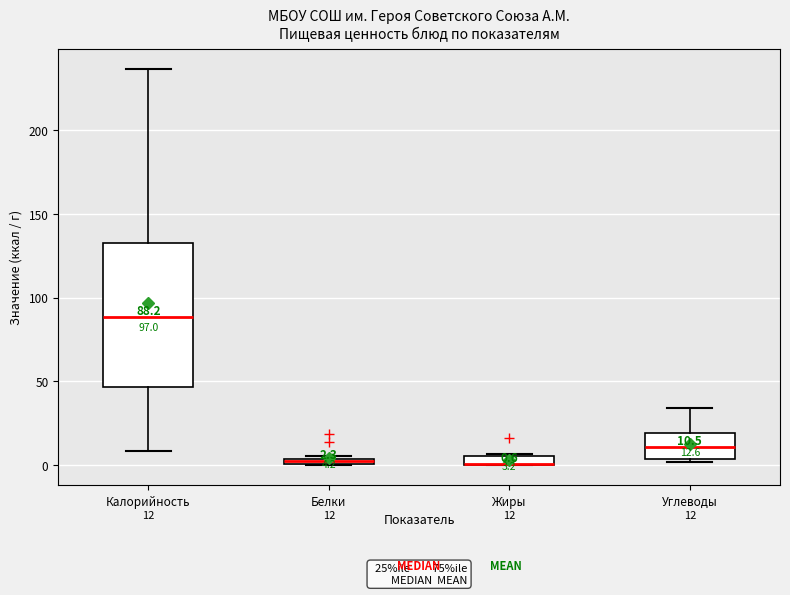

Comparing the boxes themselves (not the whiskers), which one is the tallest?

Калорийность